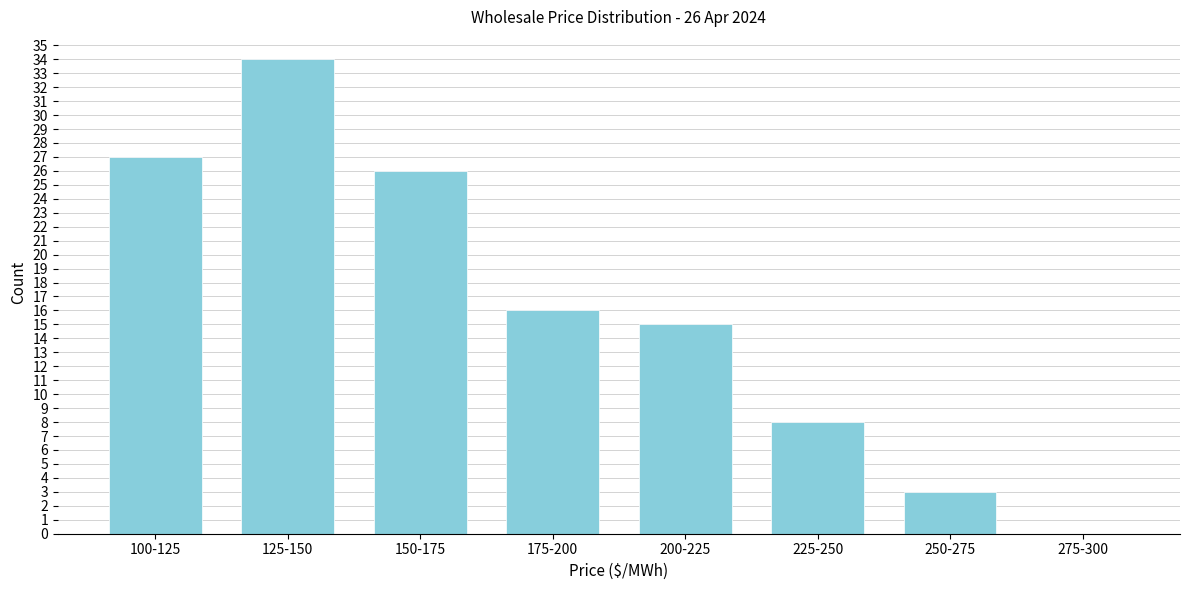

Reading left to right, transcribe all the data shown in this chart.

100-125=27	125-150=34	150-175=26	175-200=16	200-225=15	225-250=8	250-275=3	275-300=0